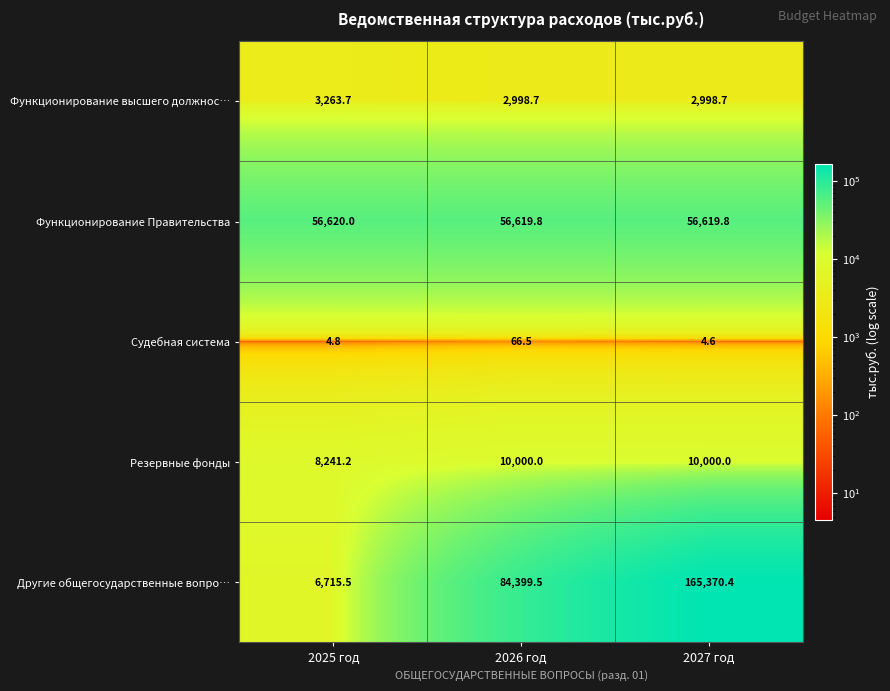

True or false: Судебная система has a value of 4.6 at 2027 год.

True